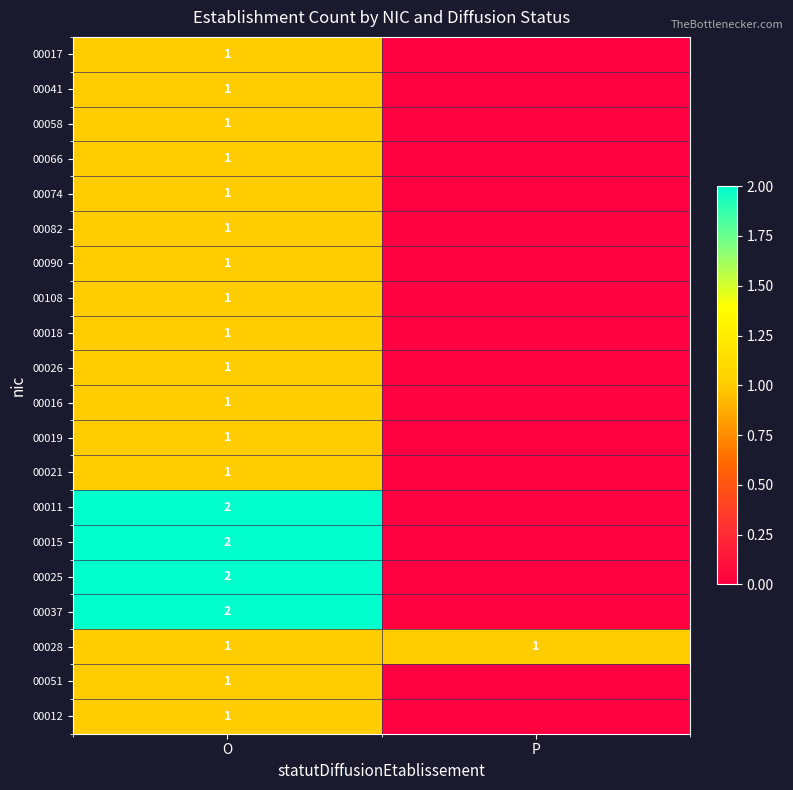

What is the difference between the highest and lowest values at O?

1